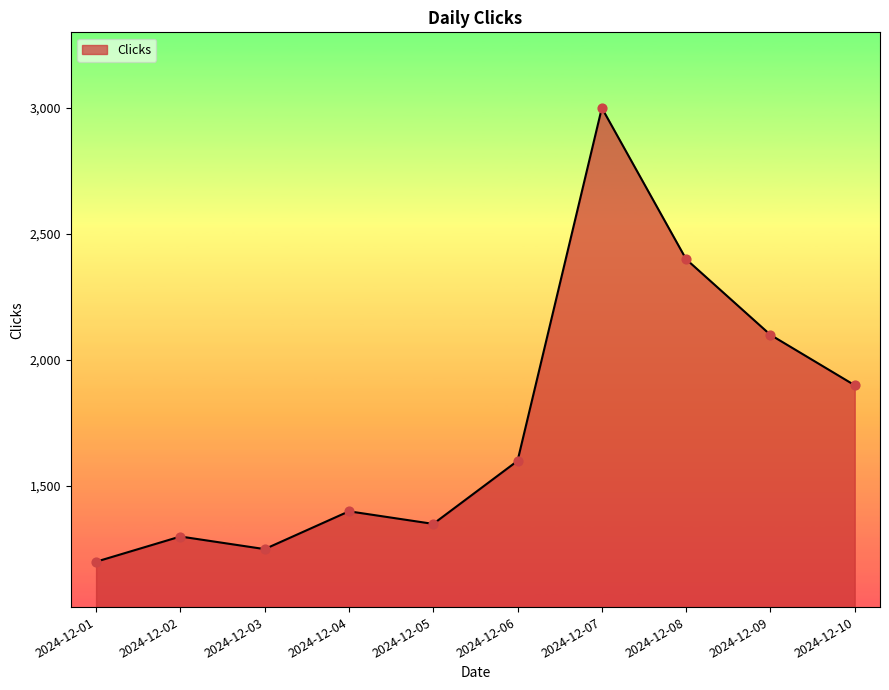

Which has a higher value, 2024-12-07 or 2024-12-09?

2024-12-07